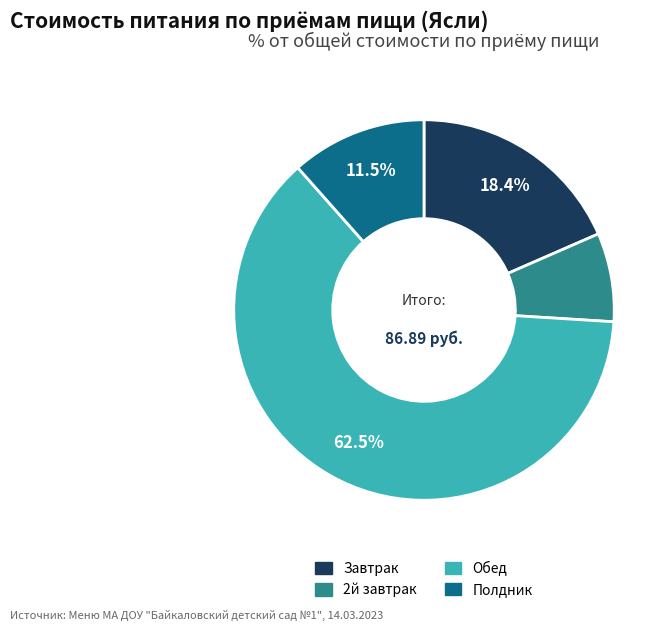

What portion of the pie excludes Полдник?

88.5%